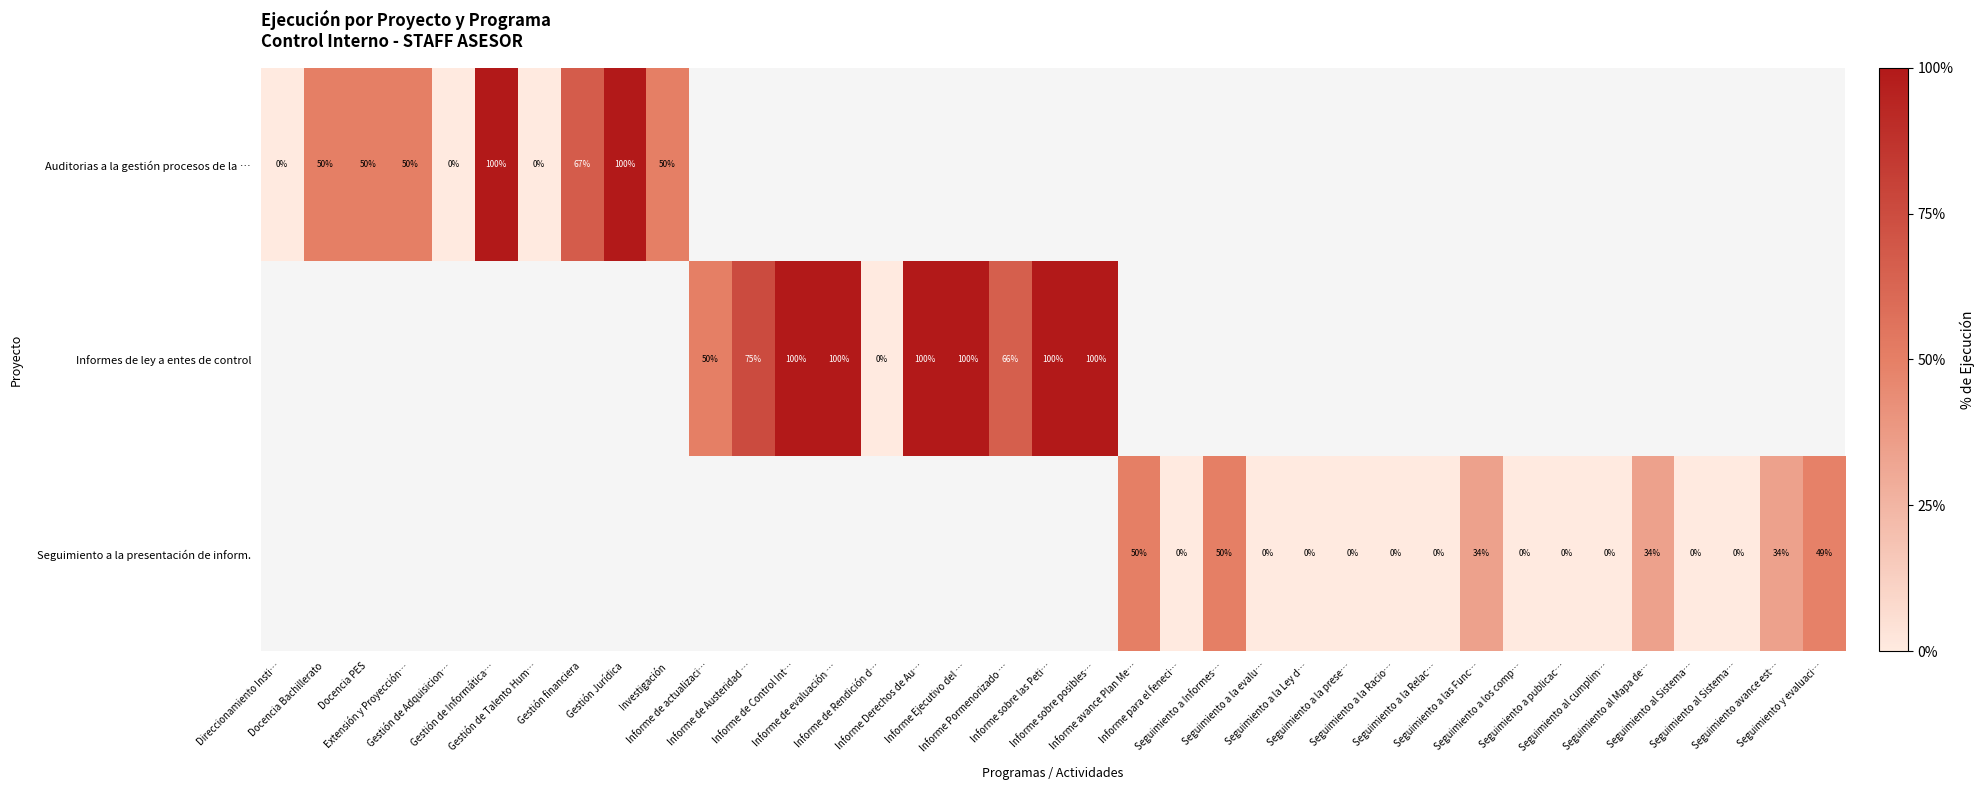

What is the difference between the maximum and minimum values in the Auditorias a la gestión procesos de la … series?

1.0